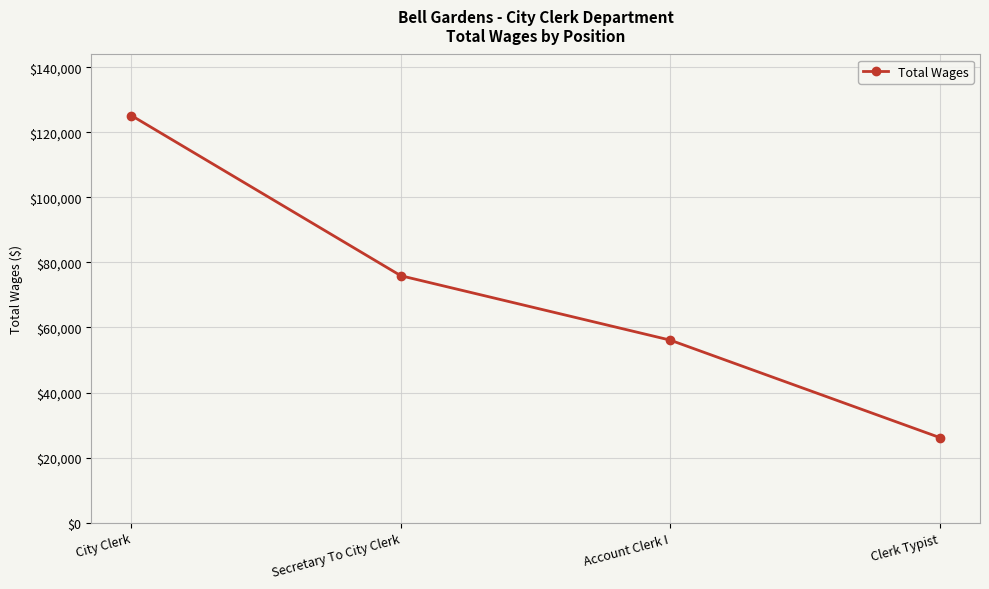

True or false: the data shows 16944 at Clerk Typist.

False